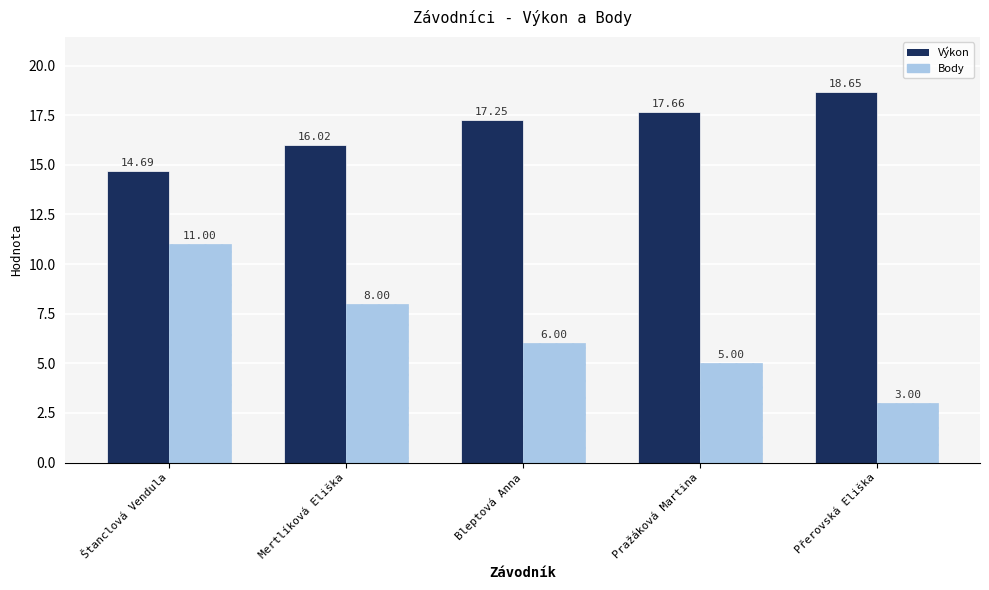

What is the label of the 5th bar from the left?

Přerovská Eliška